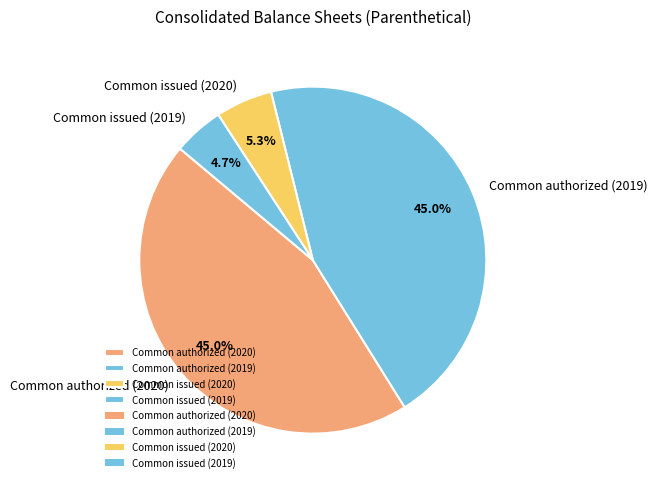

What is the smallest slice in the pie chart?

Common issued (2019)